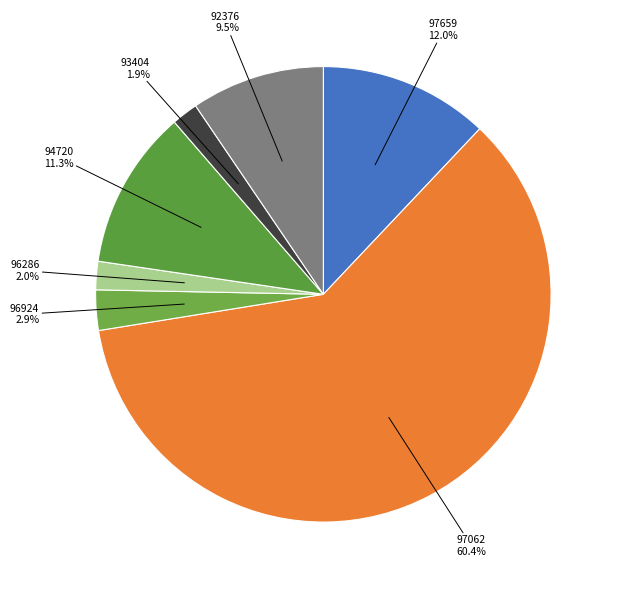

What percentage do 94720 and 96924 together represent?

14.2%